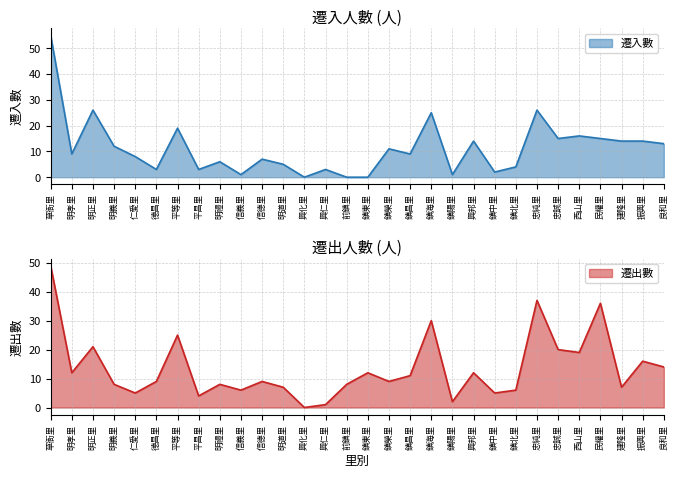

How many lines are shown in the chart?

2